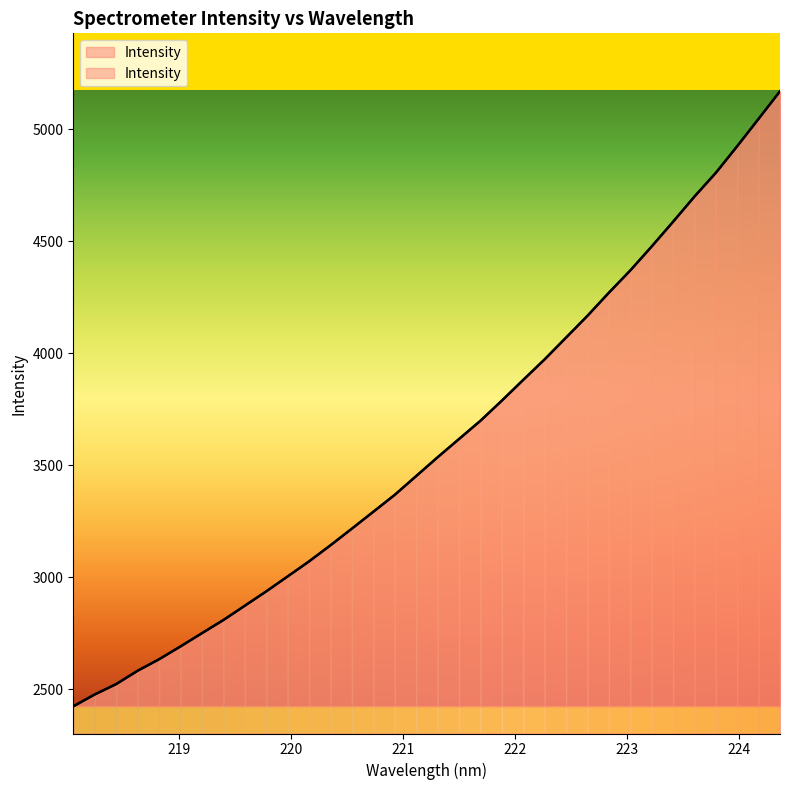

How many data points are less than 3536?

17